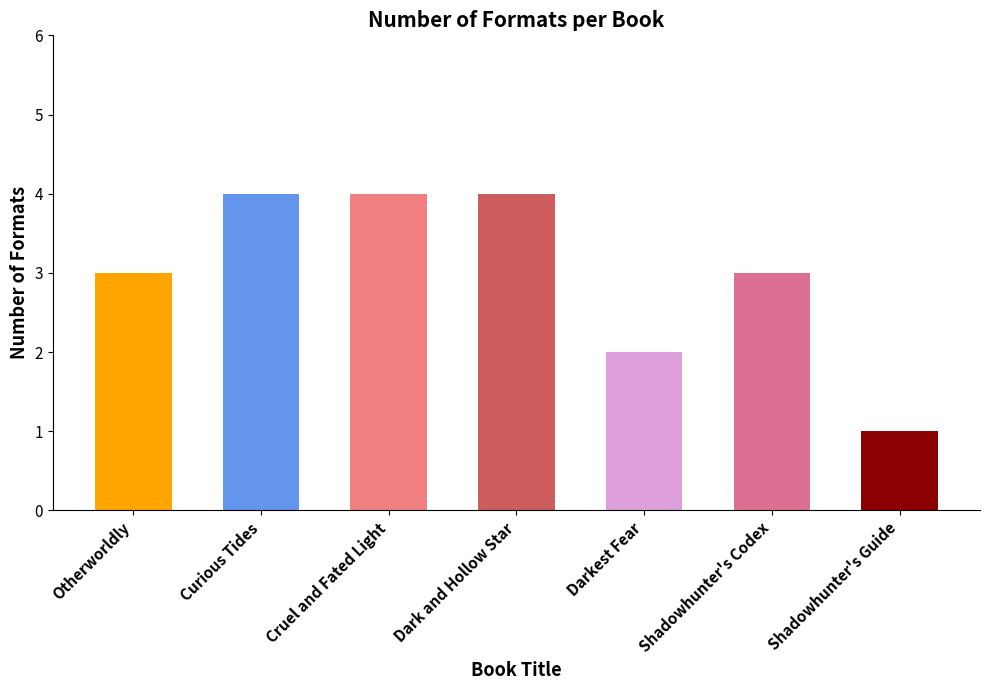

What is the sum of the values at Shadowhunter's Codex and Dark and Hollow Star?

7